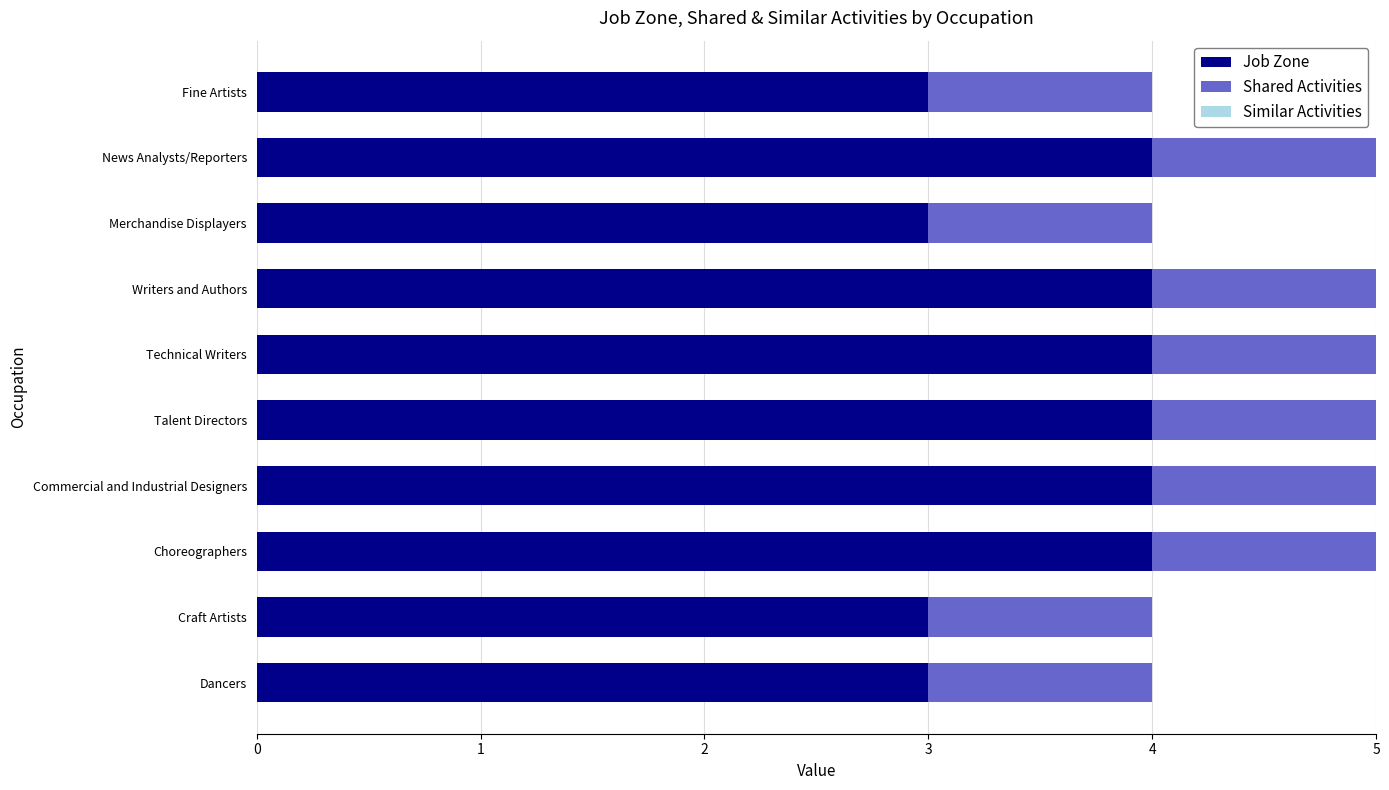

What is the minimum value for Job Zone?

3